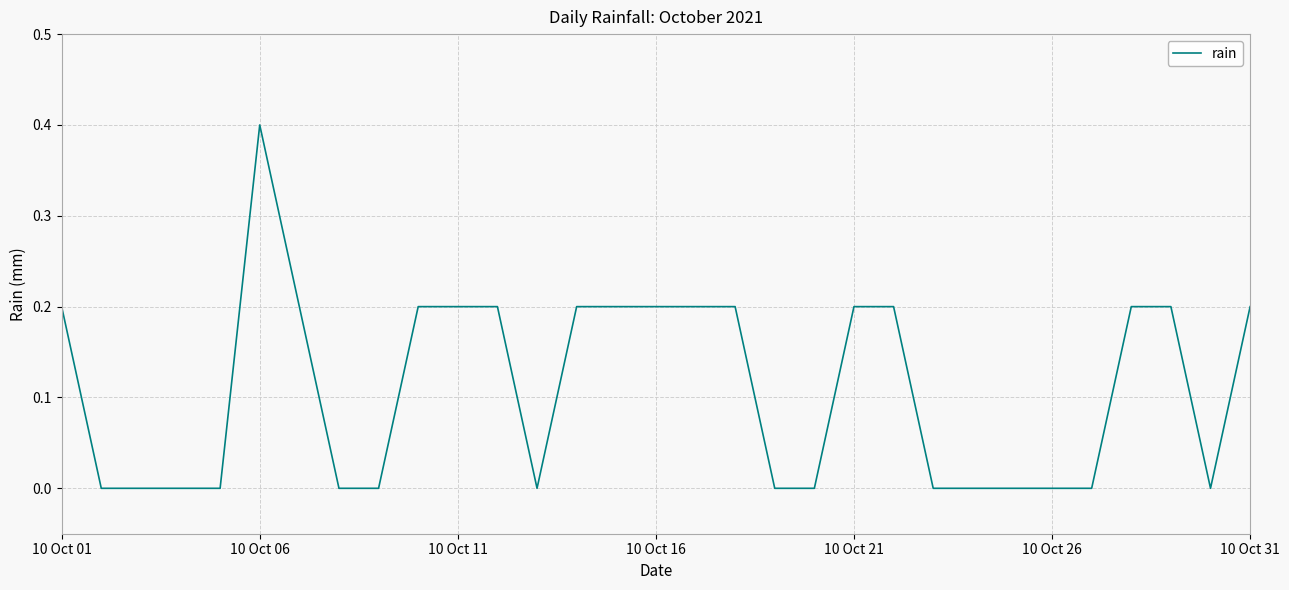

What is the greatest value displayed?

0.4